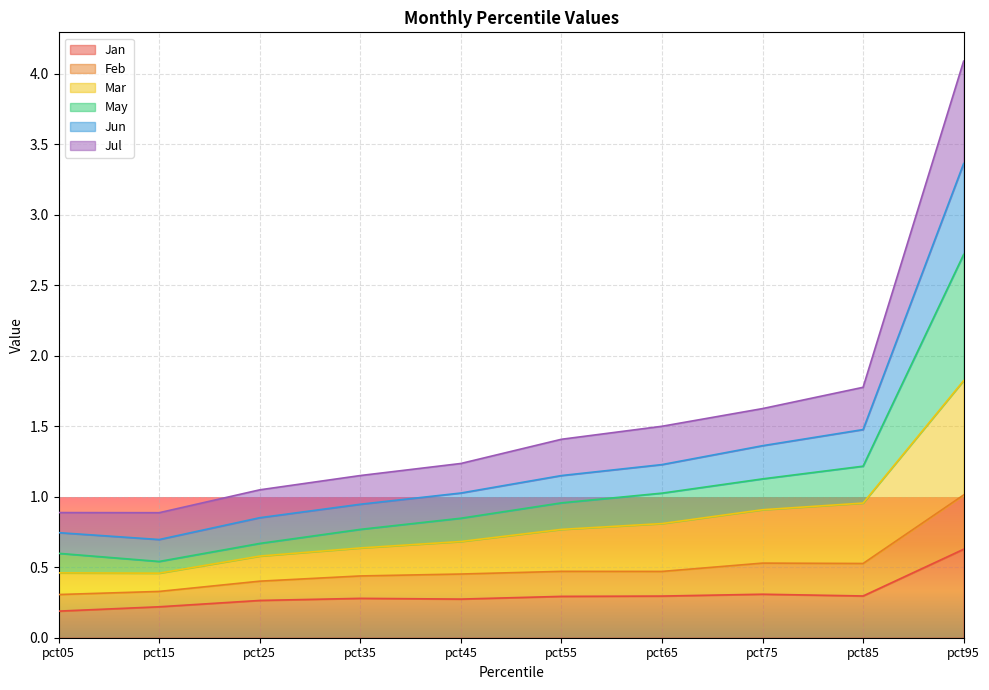

At which label does Jan reach its peak?

pct95